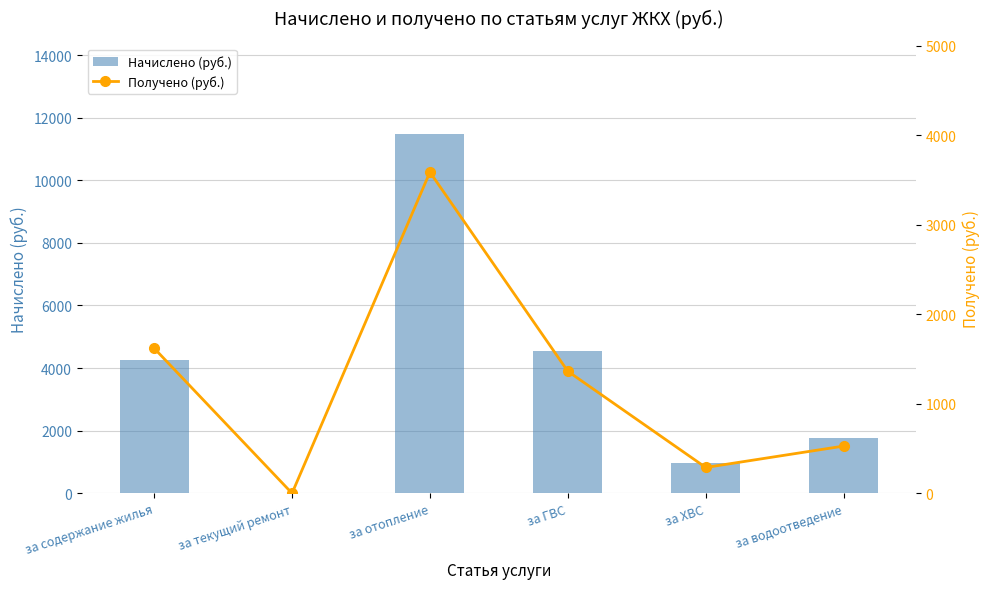

What is the label of the 4th bar from the right?

за отопление